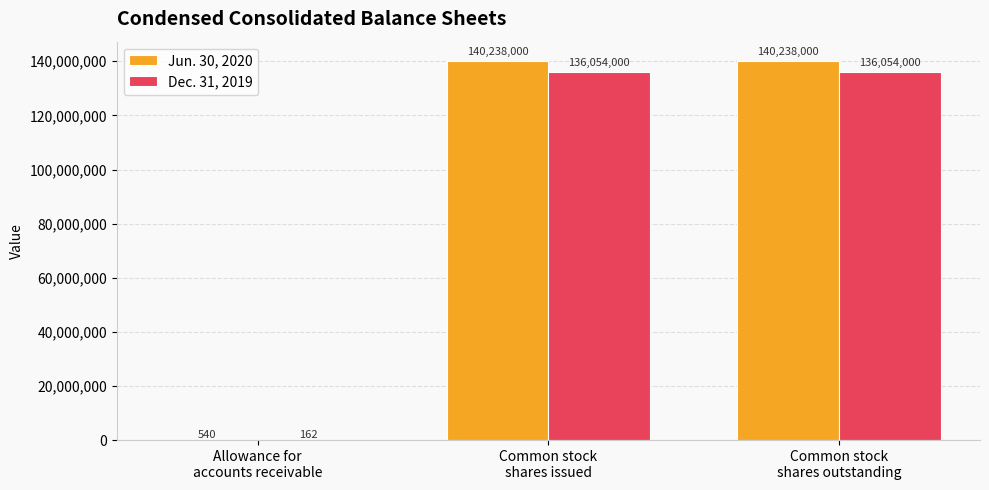

What is the difference between the Dec. 31, 2019 values at Common stock
shares outstanding and Allowance for
accounts receivable?

136053838